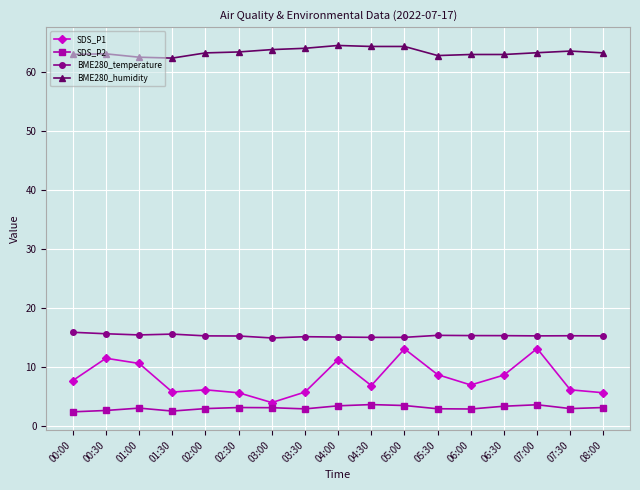

What is the sum of the SDS_P1 values at 08:00 and 07:00?

18.8